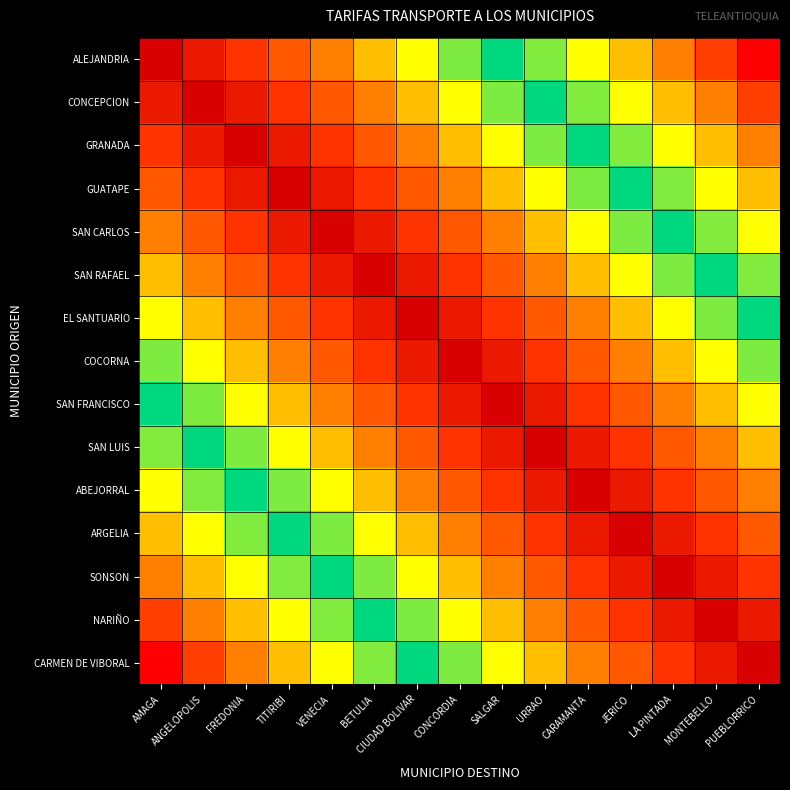

At how many categories does at least one series exceed 13655?

2